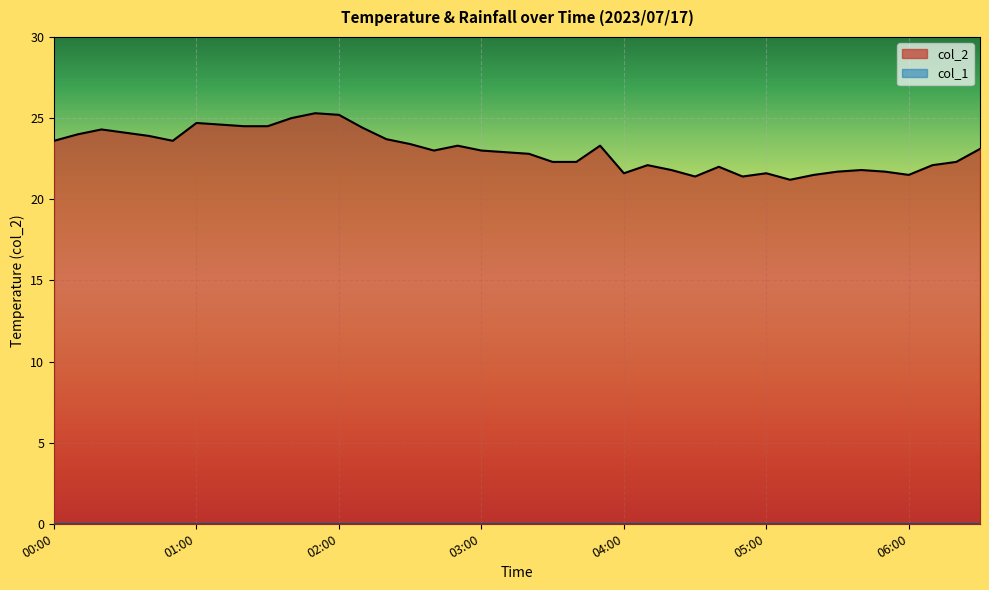

What is the label of the 14th point from the right?

04:20